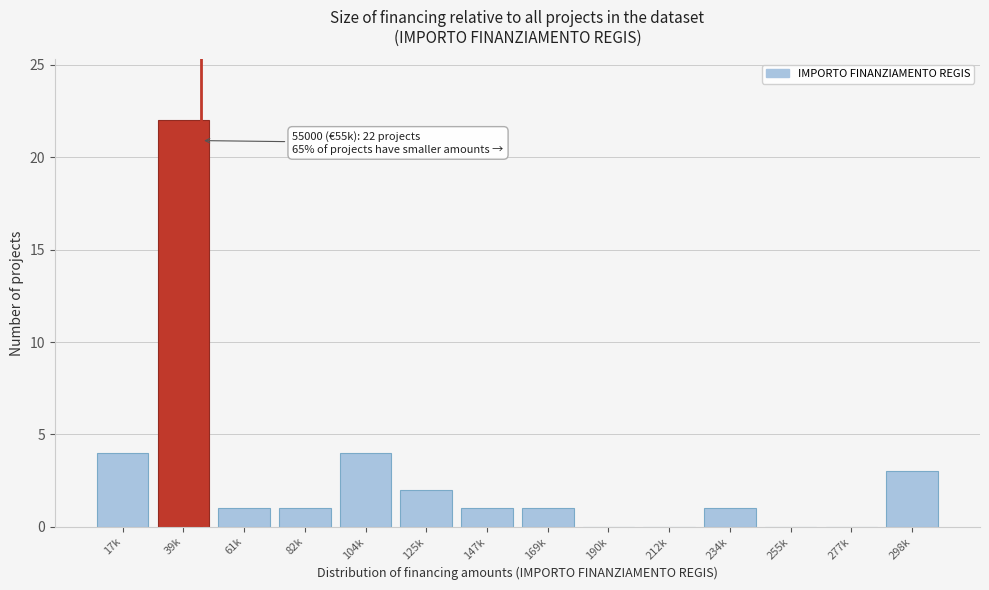

Reading right to left, extract all data points from this chart.

298k=3	277k=0	255k=0	234k=1	212k=0	190k=0	169k=1	147k=1	125k=2	104k=4	82k=1	61k=1	39k=22	17k=4